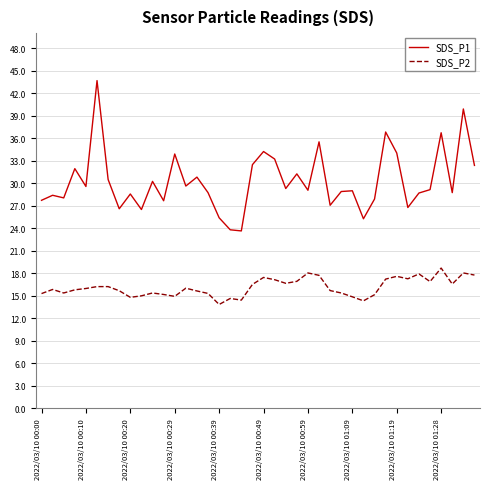

Rank the series by their average value, from lowest to highest.

SDS_P2, SDS_P1